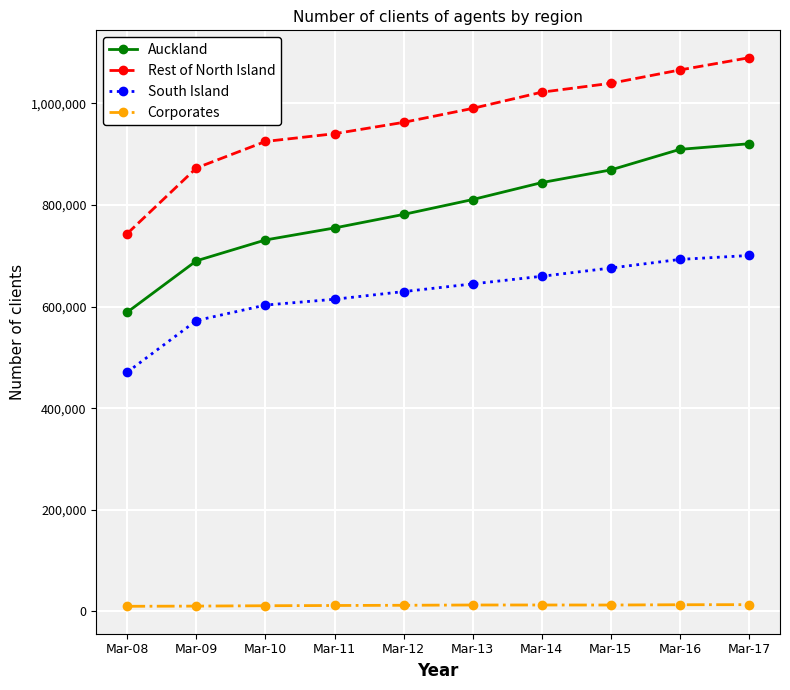

Between Mar-12 and Mar-16, which series saw the biggest shift?

Auckland